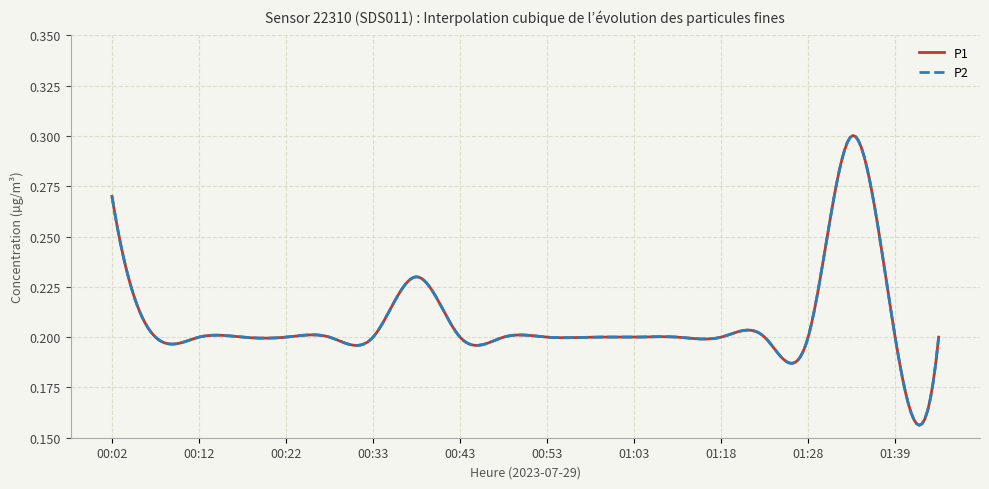

True or false: P1 and P2 cross at least once.

False